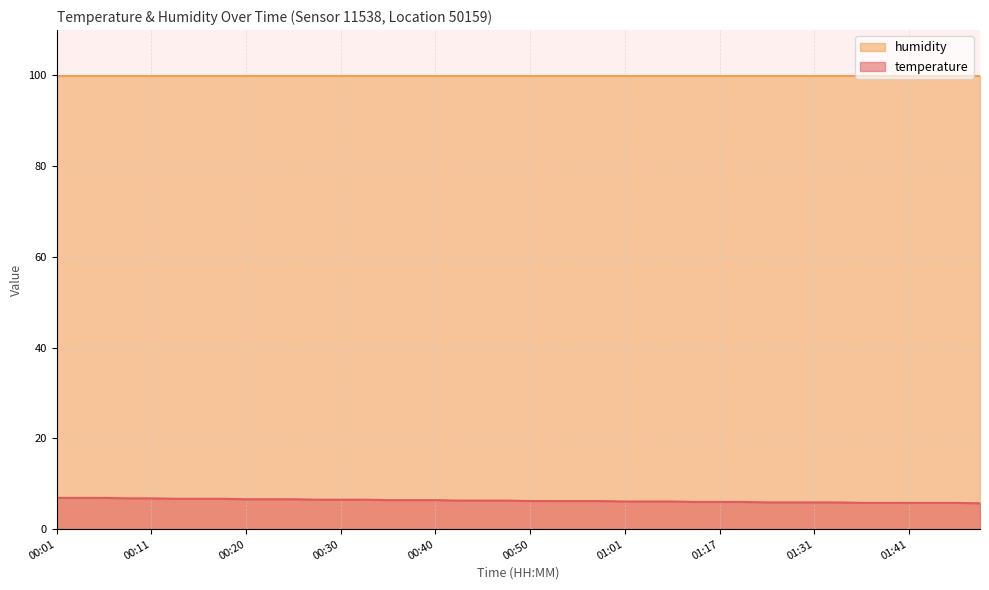

The chart shows a value of 6.2 at 00:50. True or false?

True